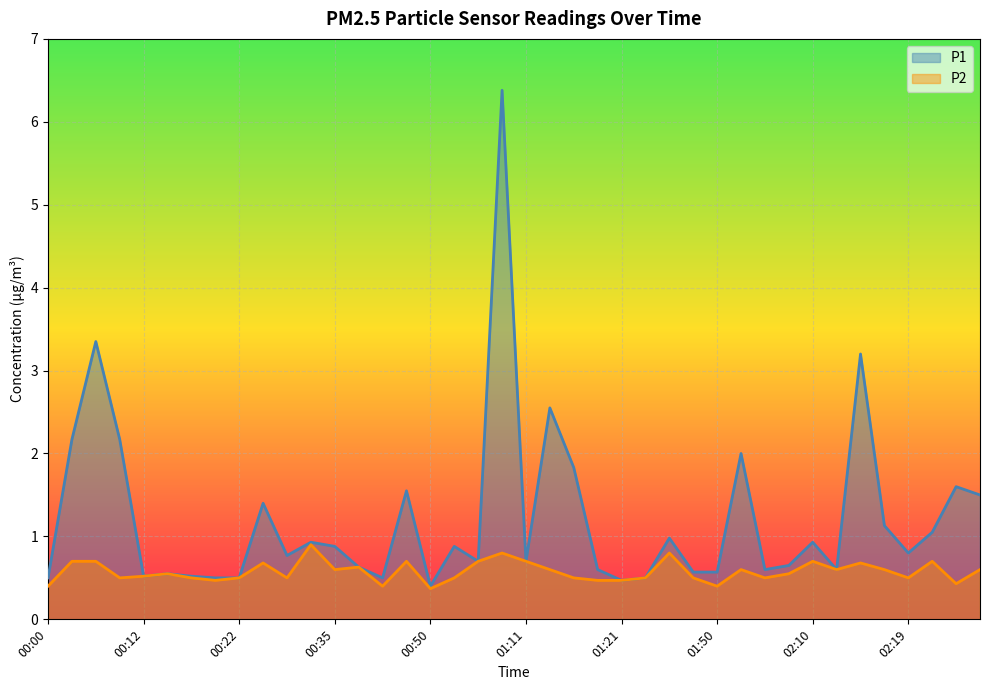

Reading left to right, list all the values displayed in this chart.

P1: 0.5	2.2	3.4	2.2	0.5	0.6	0.5	0.5	0.5	1.4	0.8	0.9	0.9	0.6	0.5	1.6	0.4	0.9	0.7	6.4	0.7	2.5	1.8	0.6	0.5	0.5	1.0	0.6	0.6	2.0	0.6	0.7	0.9	0.6	3.2	1.1	0.8	1.1	1.6	1.5
P2: 0.4	0.7	0.7	0.5	0.5	0.6	0.5	0.5	0.5	0.7	0.5	0.9	0.6	0.6	0.4	0.7	0.4	0.5	0.7	0.8	0.7	0.6	0.5	0.5	0.5	0.5	0.8	0.5	0.4	0.6	0.5	0.6	0.7	0.6	0.7	0.6	0.5	0.7	0.4	0.6